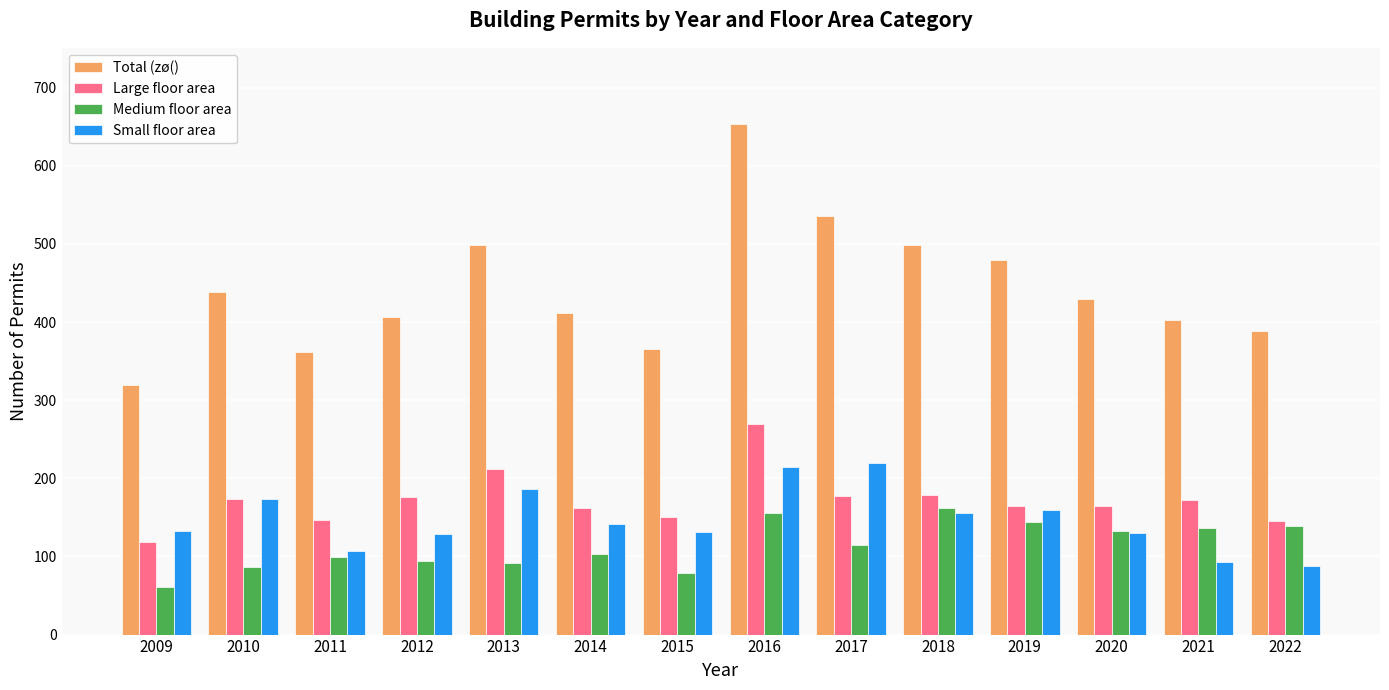

What value does the Medium floor area series have at 2022?

139